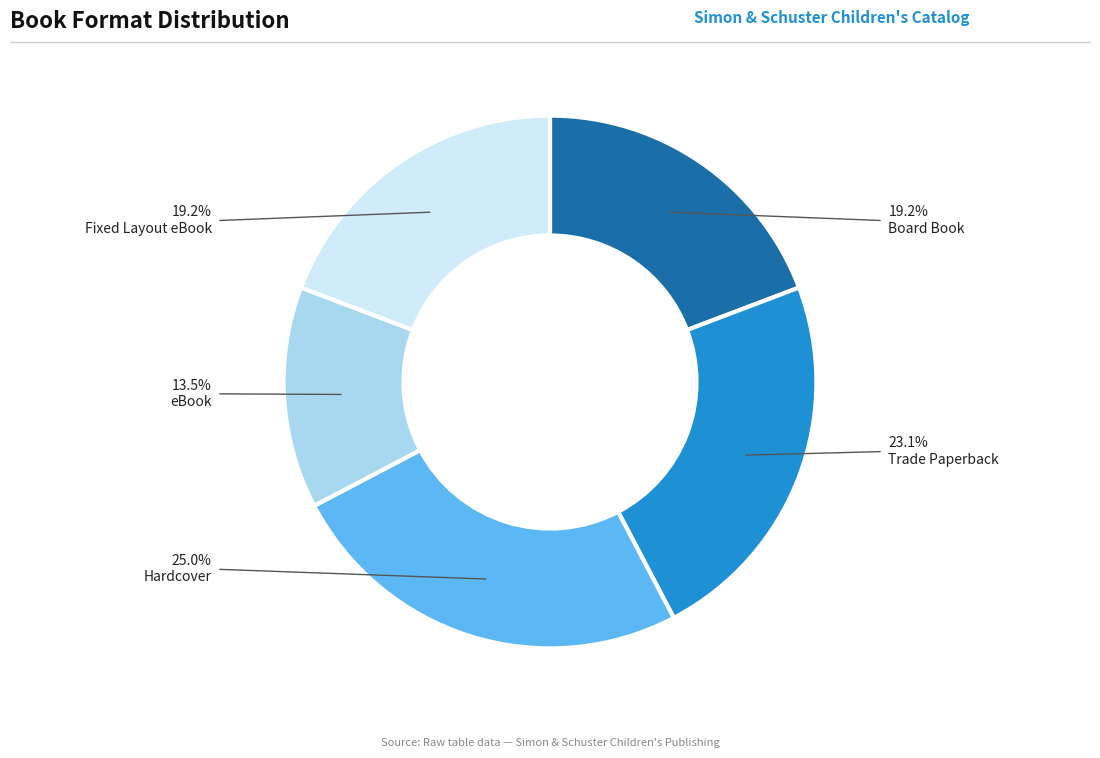

To the nearest percent, what is the difference between the largest and smallest slice percentages?

12%